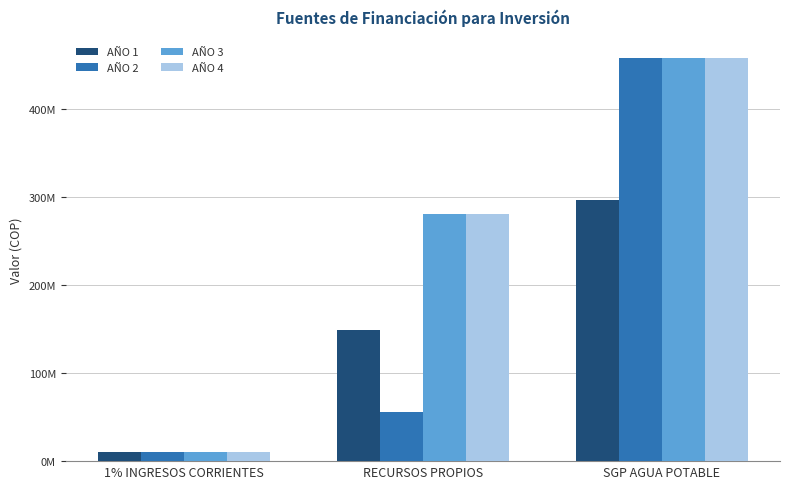

What is the label of the 2nd bar from the left?

RECURSOS PROPIOS